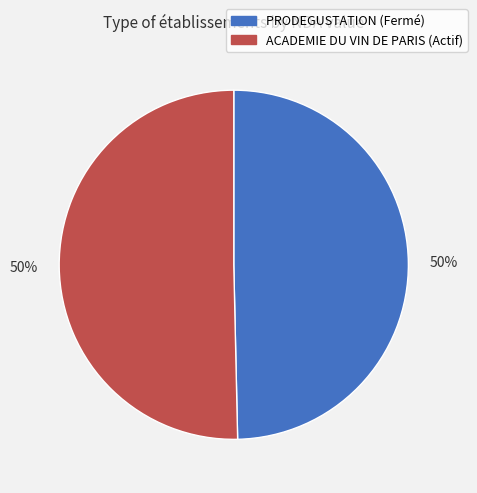

To the nearest percent, what is the combined percentage of ACADEMIE DU VIN DE PARIS (Actif) and PRODEGUSTATION (Fermé)?

100%